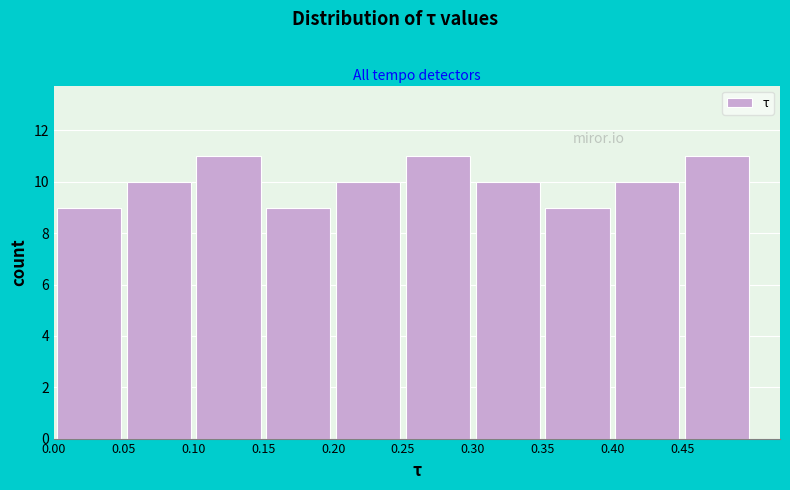

What is the height of the bar covering 0.45 to 0.50 on the x-axis? The values are not printed on the chart, so give them approximately, as read against the axis.

11